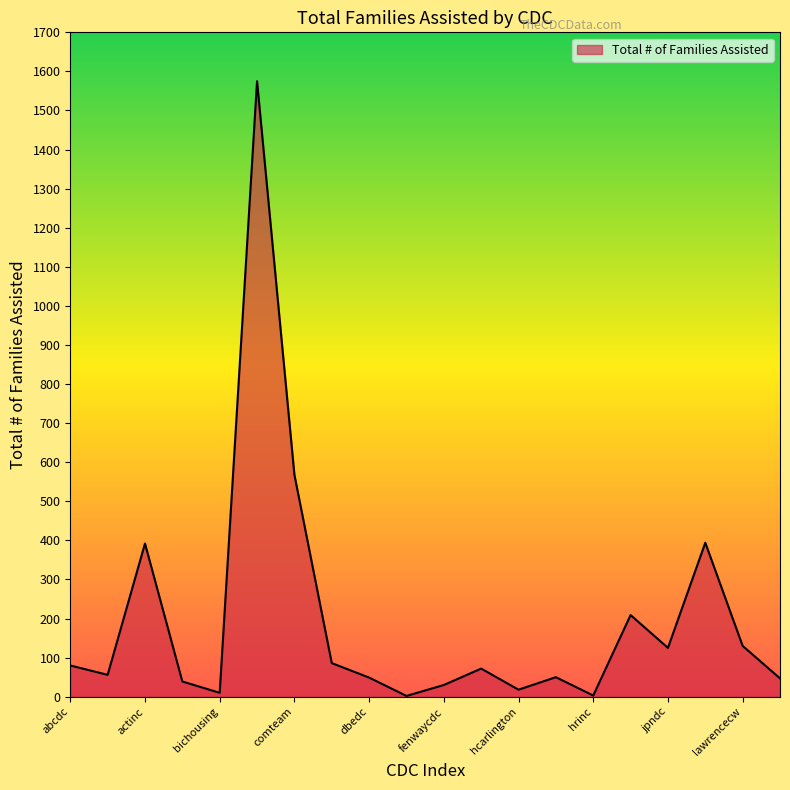

What is the difference between the maximum and minimum values?

1573